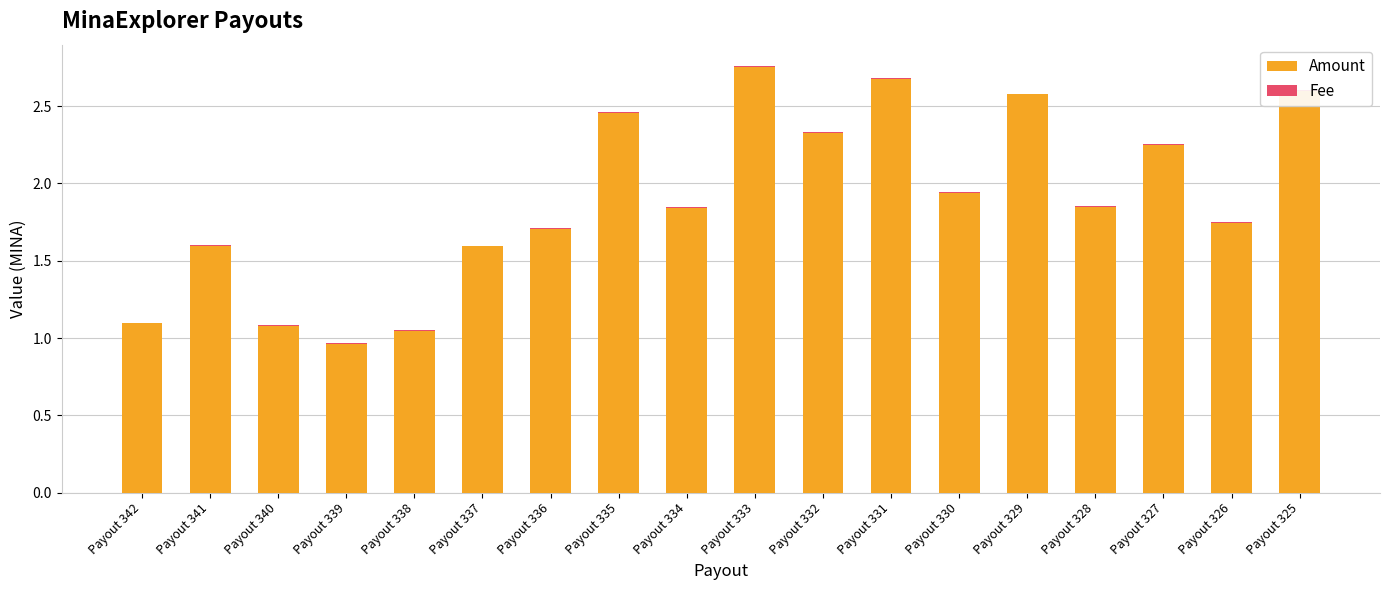

Is the value of Fee at Payout 331 greater than the value of Amount at Payout 339?

No